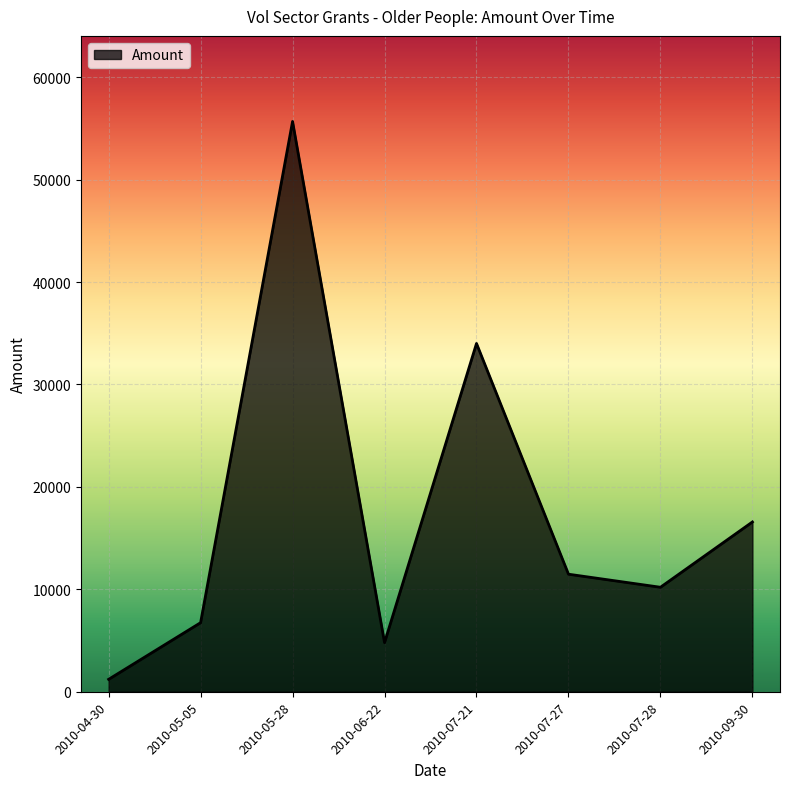

Which label corresponds to the largest value in the chart?

2010-05-28